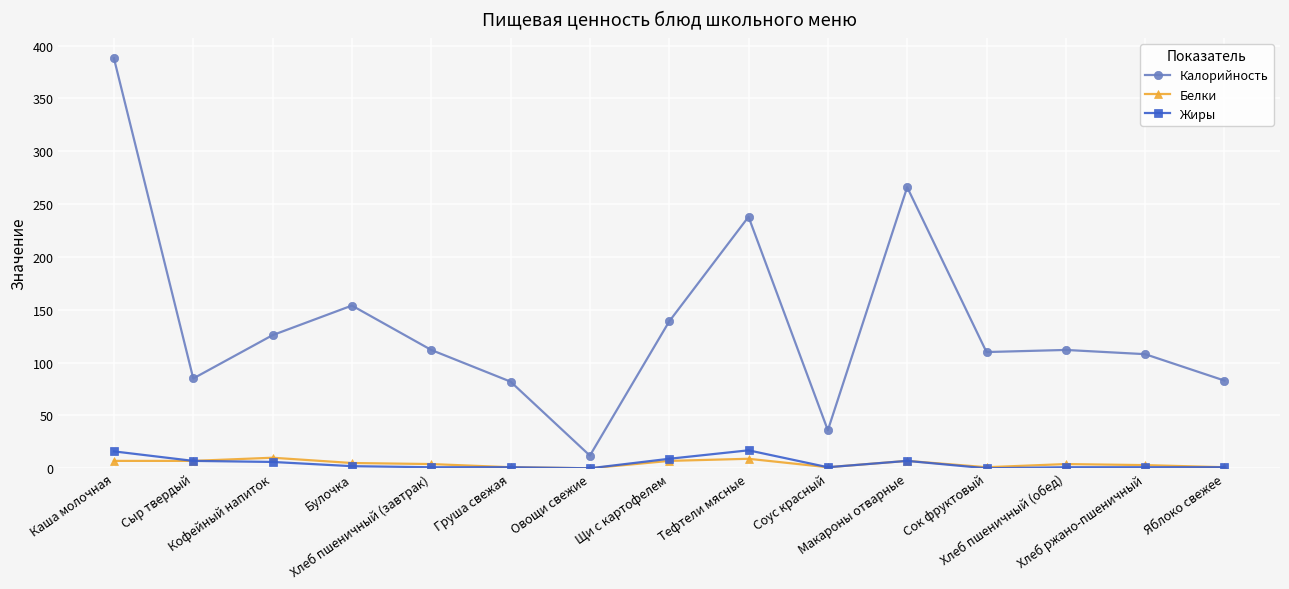

What is the greatest value displayed?

388